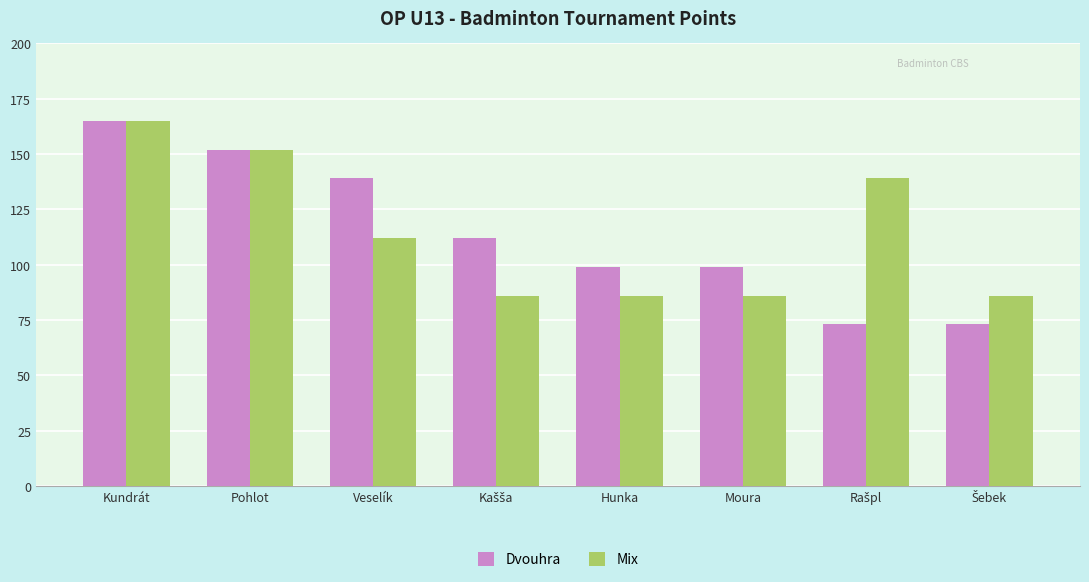

What is the total value across all series at Moura?

185